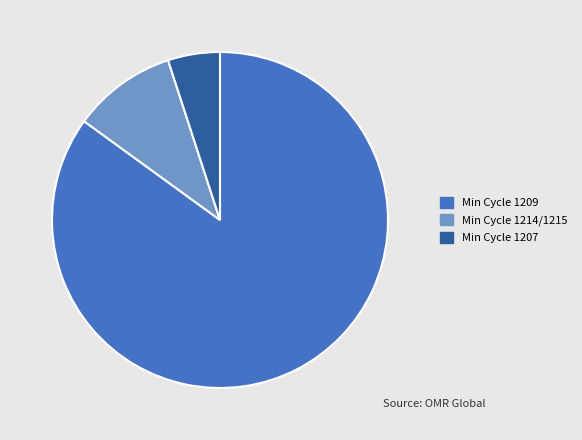

Is there a majority slice in this chart?

Yes